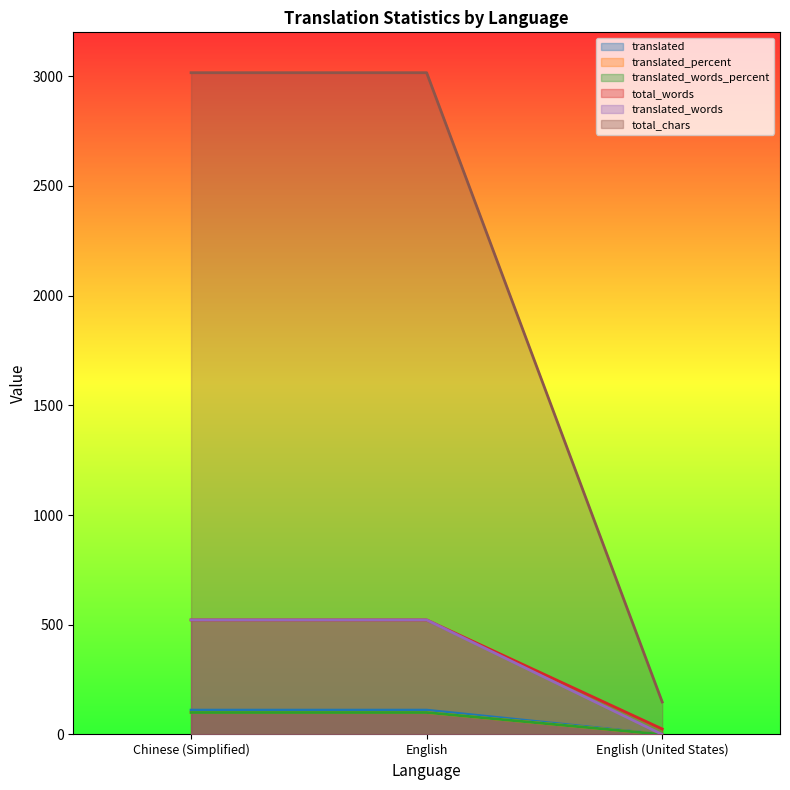

What is the maximum value for translated_percent?

100